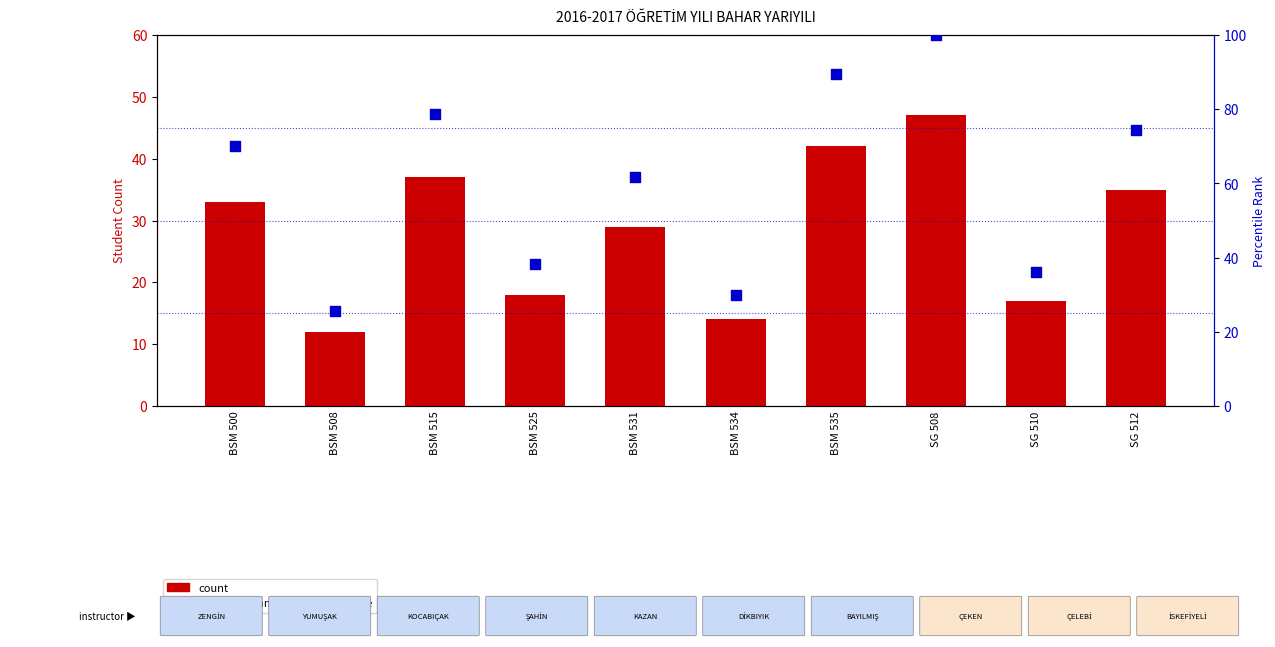

At how many categories does at least one series exceed 19?

10